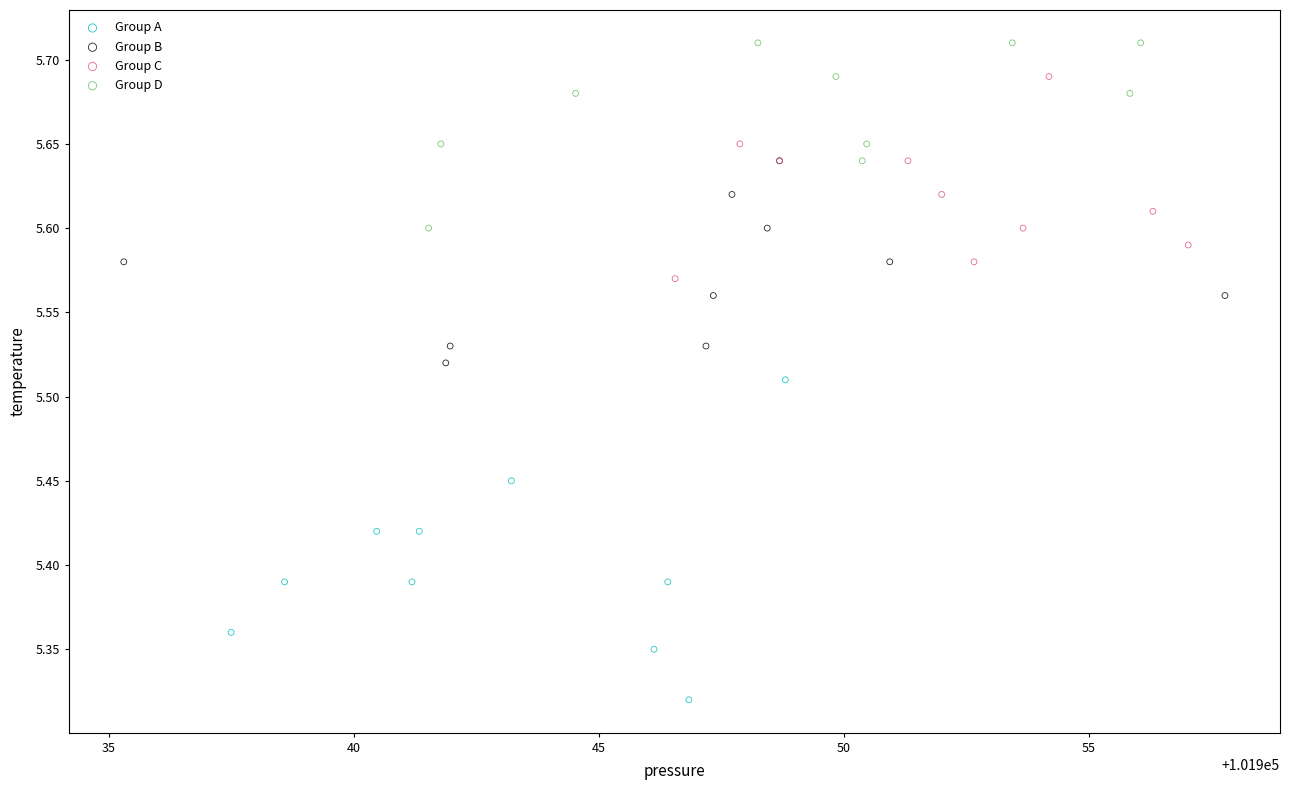

Which series has the widest spread of Y values?

Group A